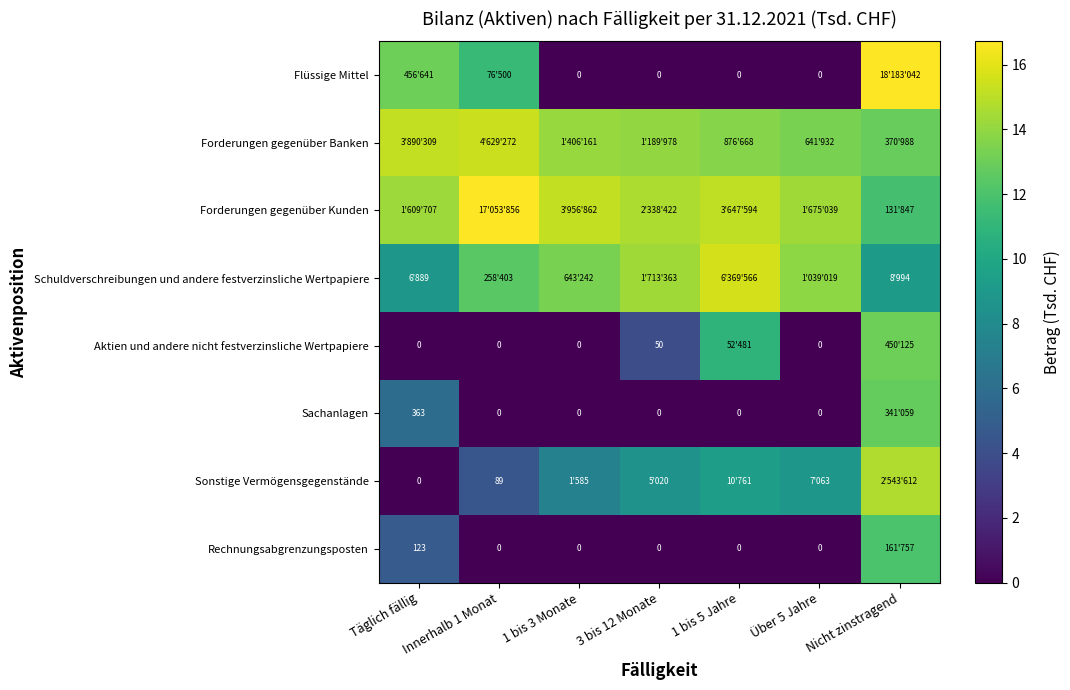

How many positive values does the Sachanlagen series have?

2